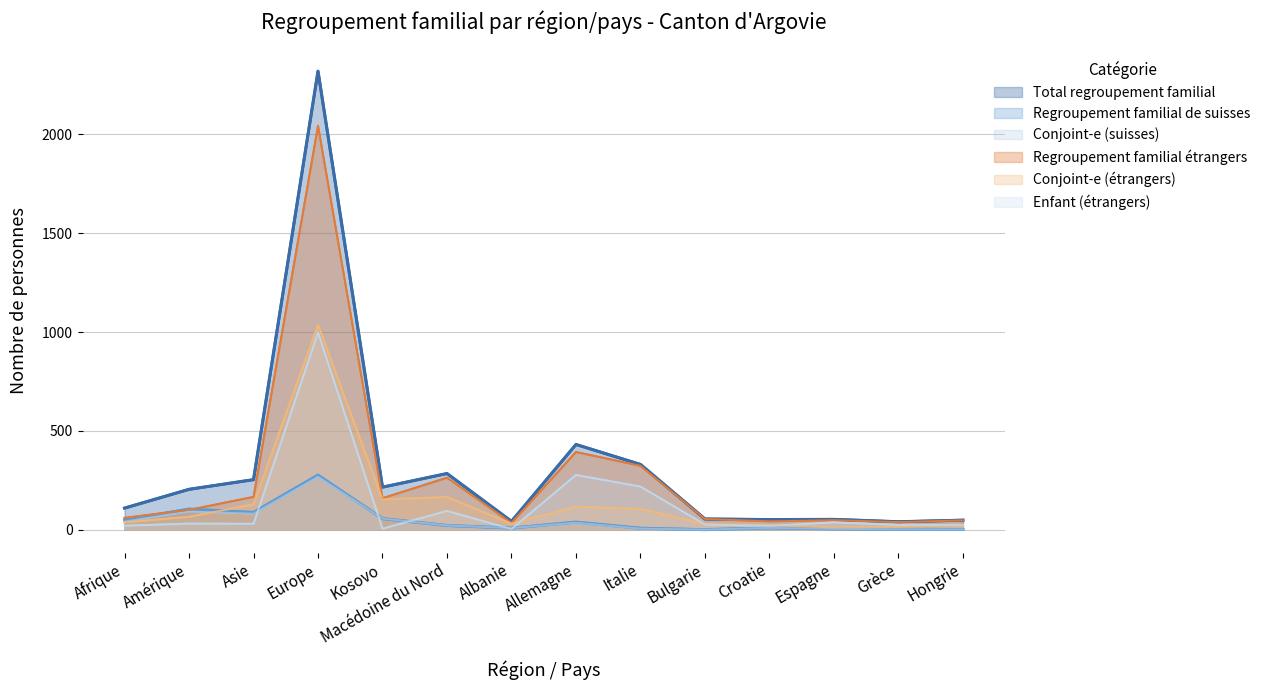

What is the label of the 10th point from the right?

Kosovo